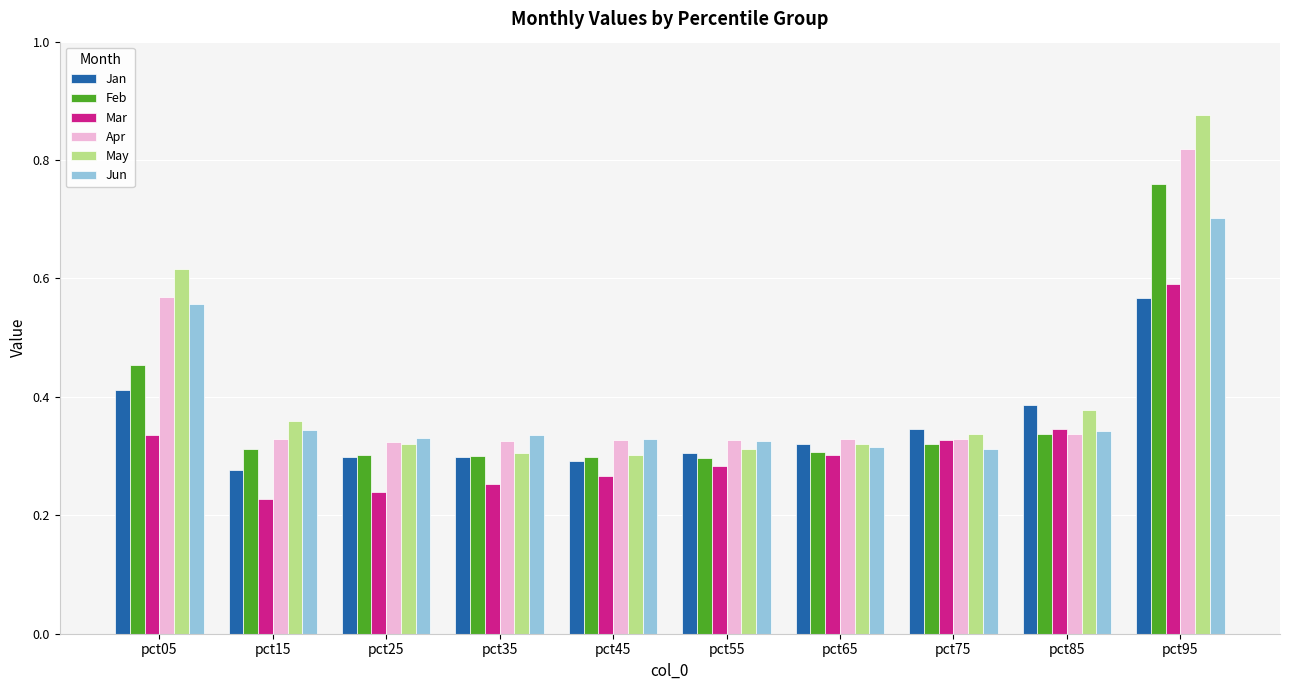

Count the number of categories in the chart.

10